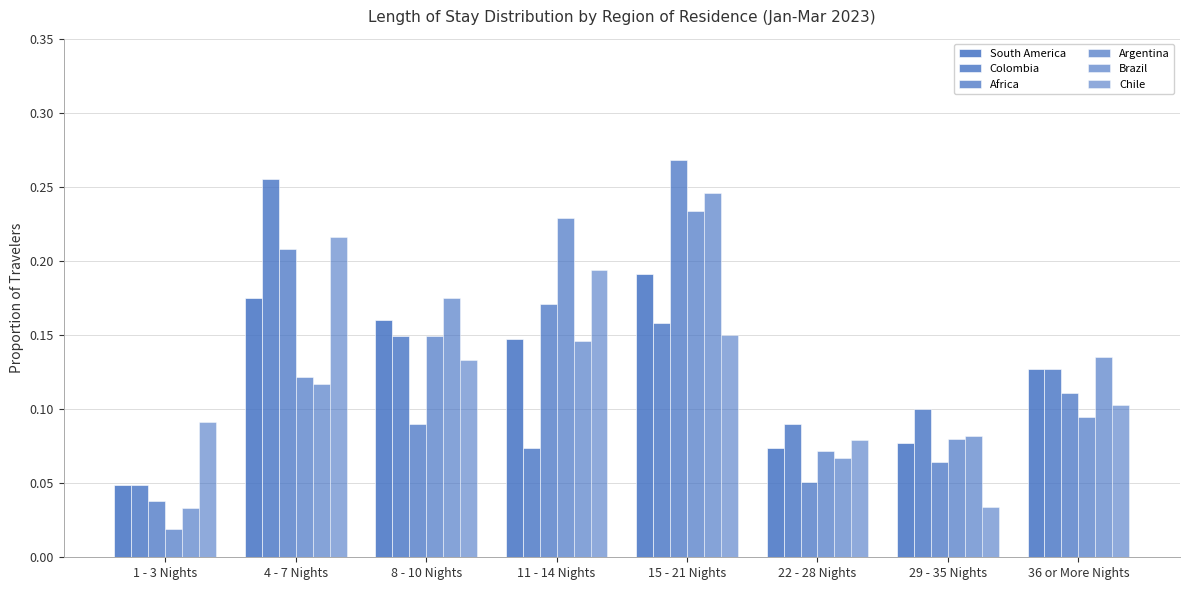

Which series changed the most between 1 - 3 Nights and 22 - 28 Nights?

Argentina